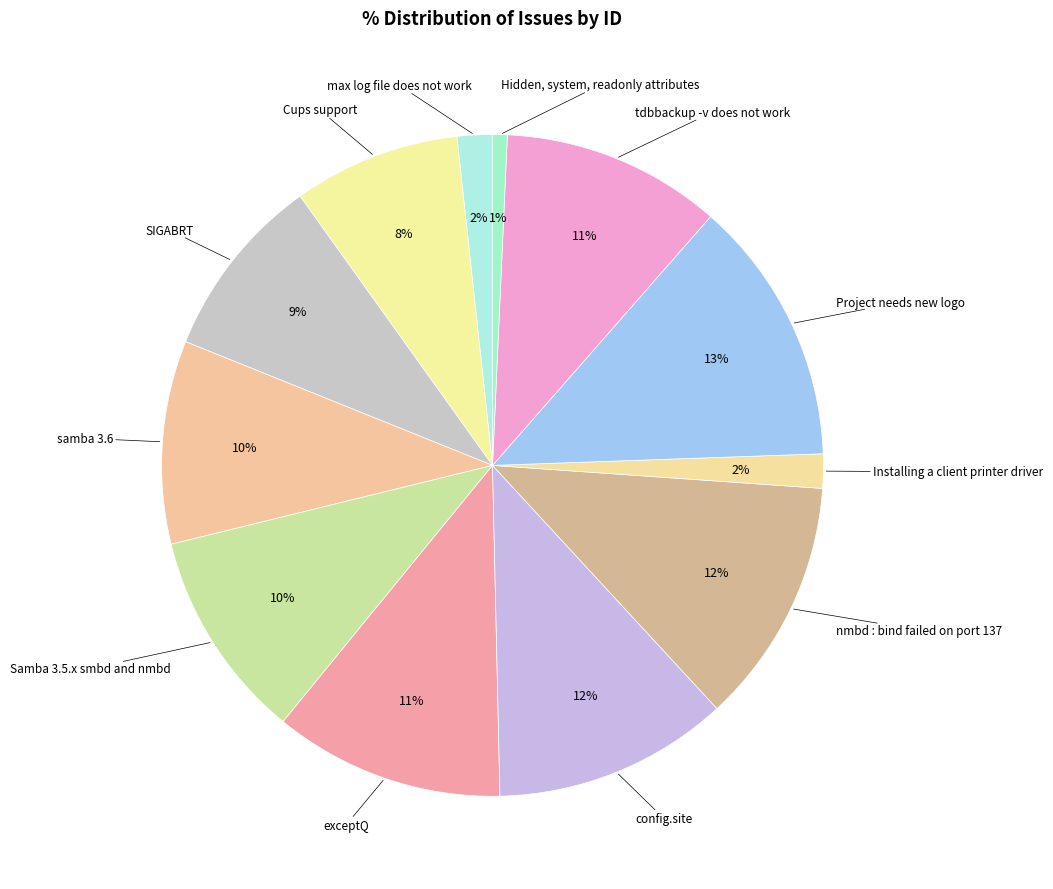

Does any single category account for the majority?

No